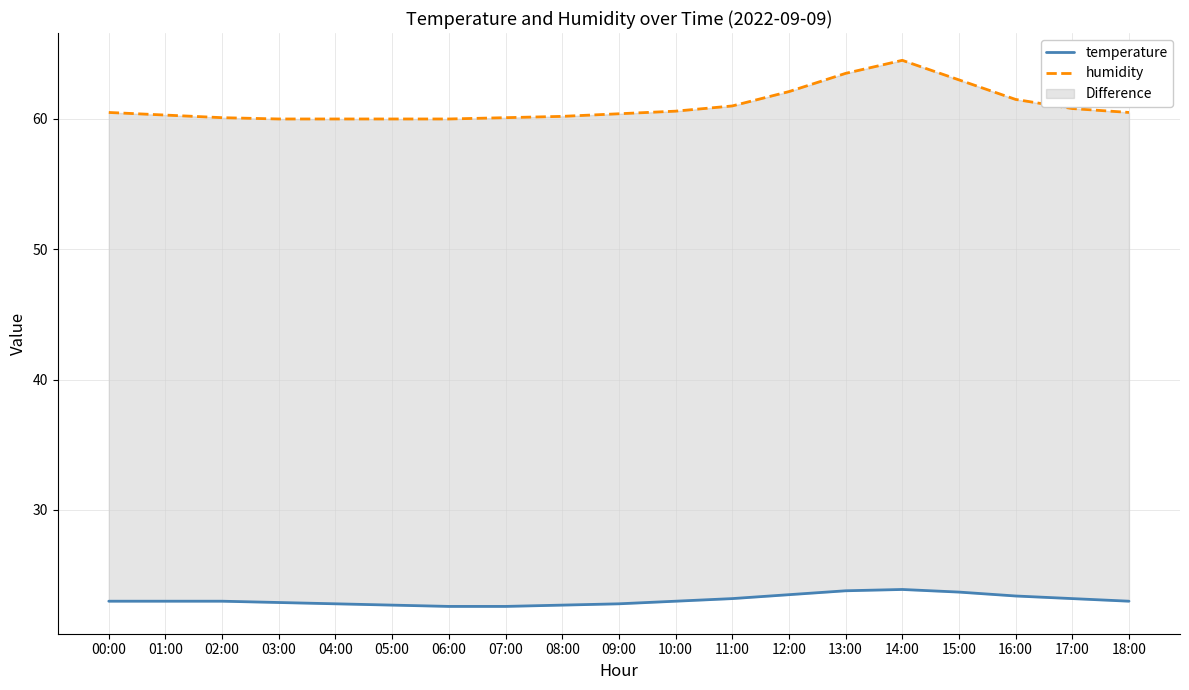

At which category is the sum across all series the highest?

14:00